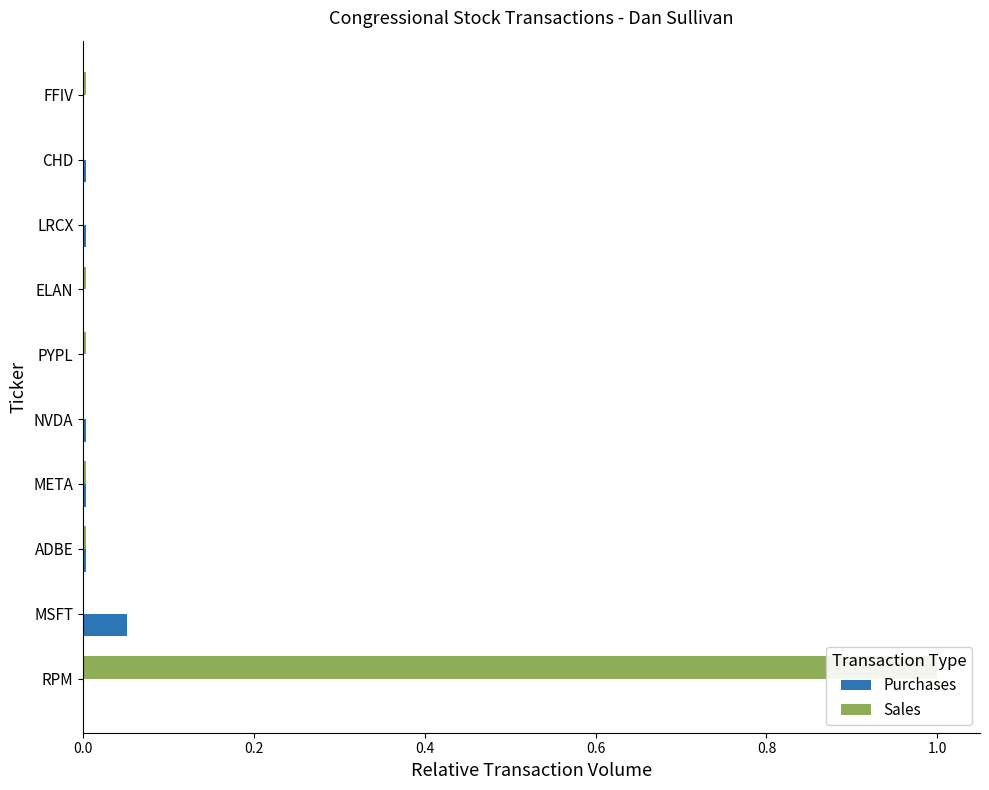

The Sales series shows 0.5 at 0.8. True or false?

False